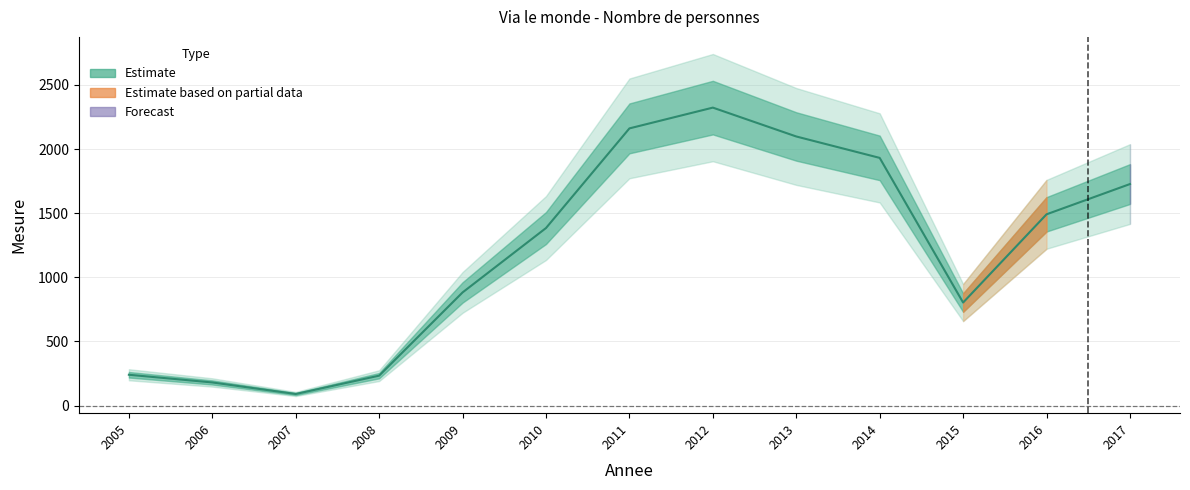

At which label is the value closest to 1206?

2010